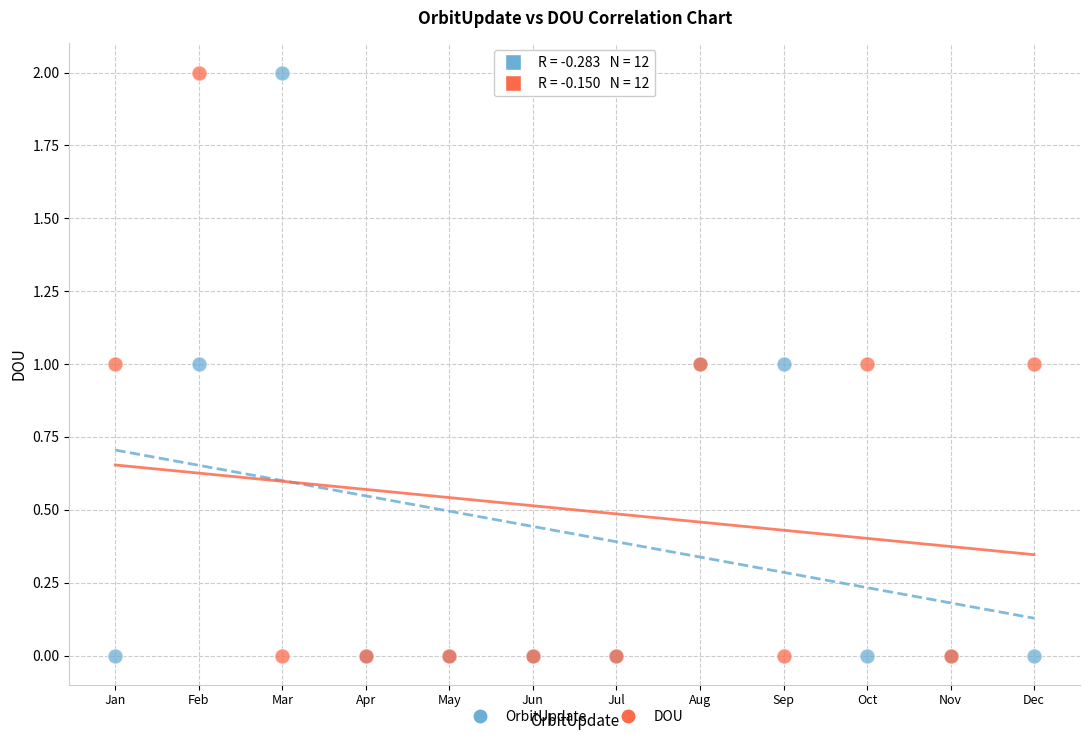

What are all the series names shown in the legend?

OrbitUpdate, DOU